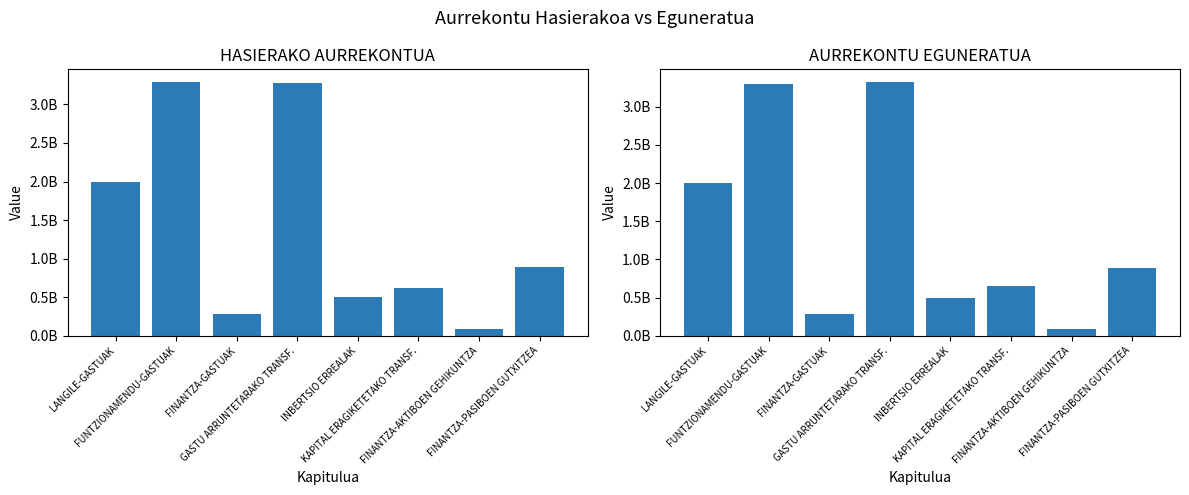

At which label does HASIERAKO AURREKONTUA reach its peak?

FUNTZIONAMENDU-GASTUAK